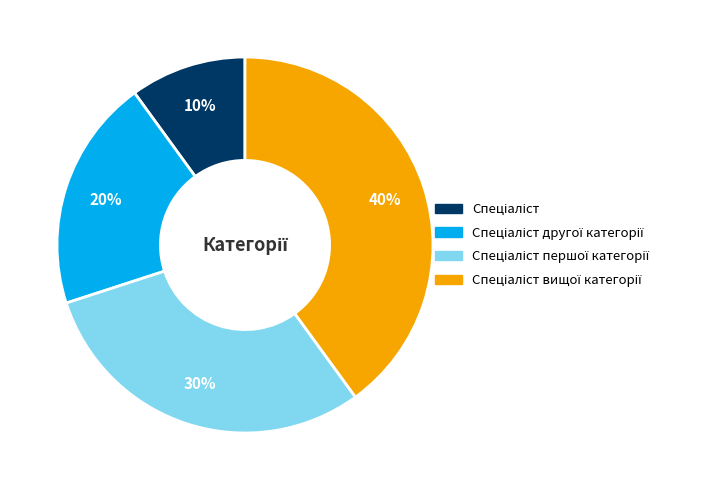

To the nearest percent, what is the average slice percentage?

25%